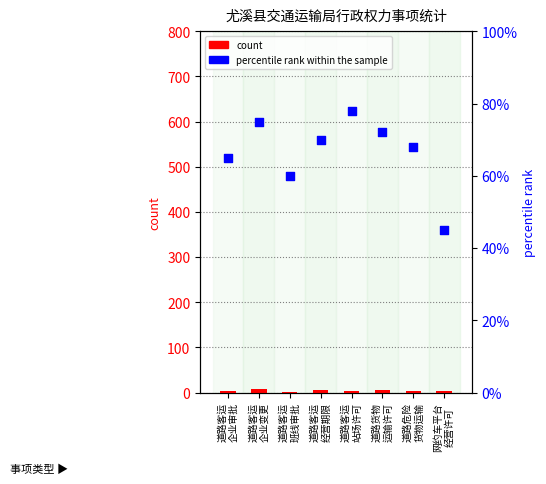

At which category is the sum across all series the highest?

道路客运
企业变更